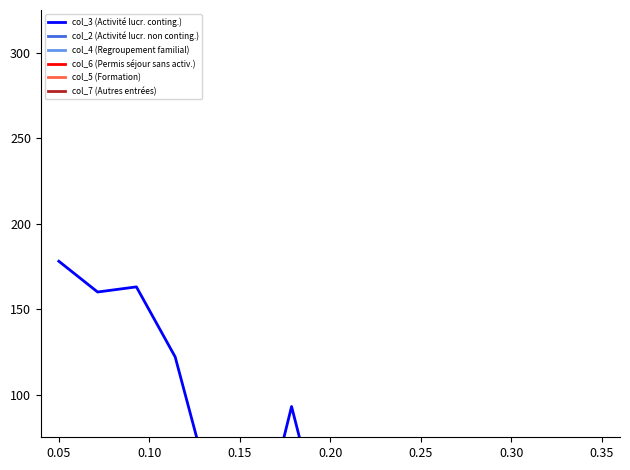

True or false: col_2 (Activité lucr. non conting.) and col_7 (Autres entrées) intersect in this chart.

False